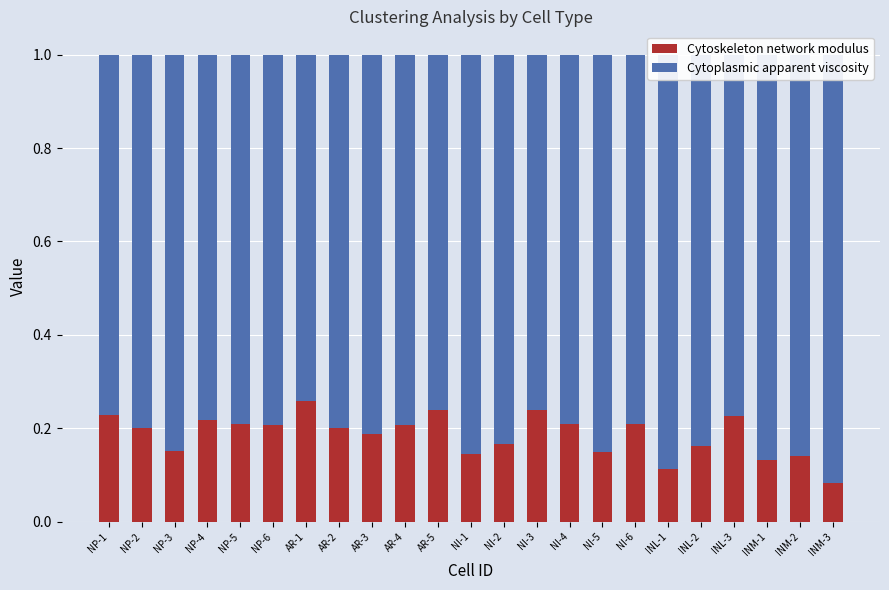

How many bars are there in total?

46